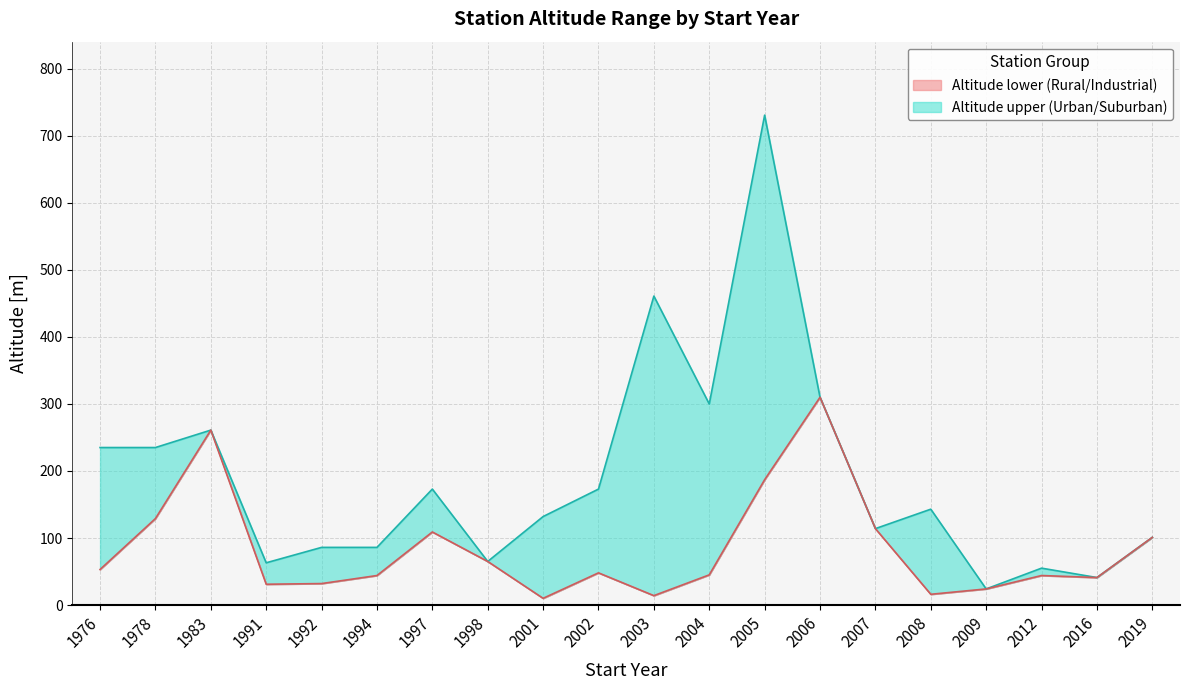

Where is Altitude lower (Rural/Industrial) nearest to the value 160?

2005